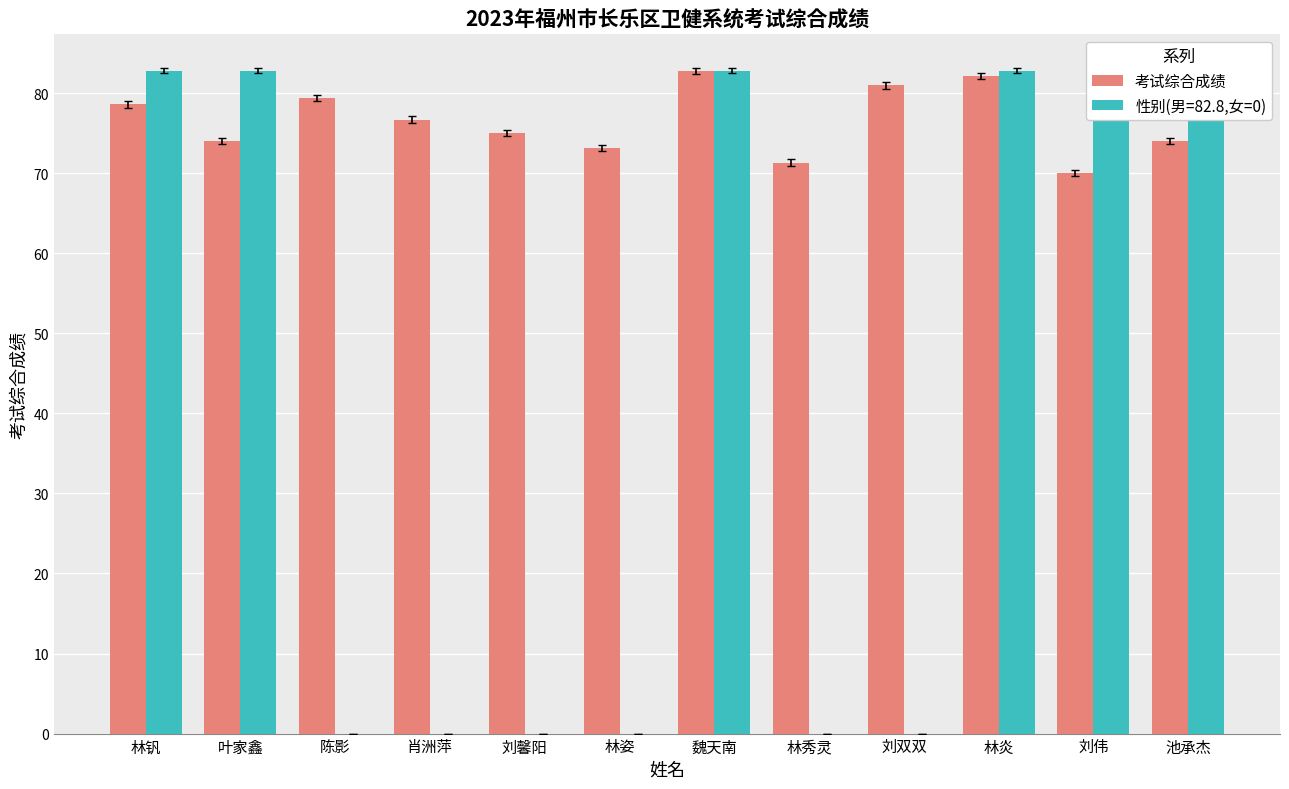

Rank the categories by value from lowest to highest.

刘伟, 林秀灵, 林姿, 池承杰, 叶家鑫, 刘馨阳, 肖洲萍, 林钒, 陈影, 刘双双, 林炎, 魏天南